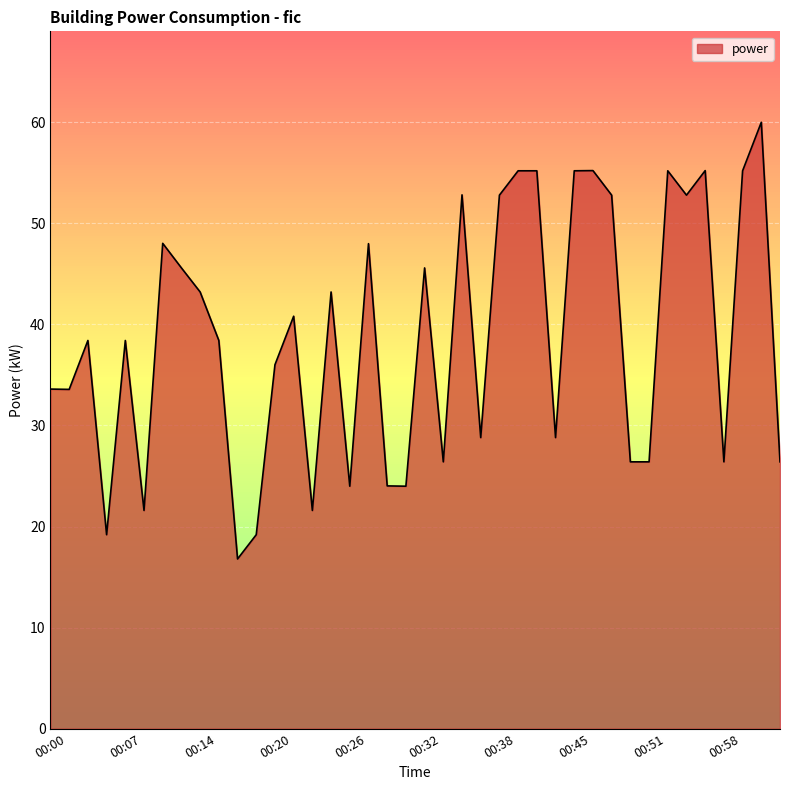

What is the minimum value shown in the chart?

16.8